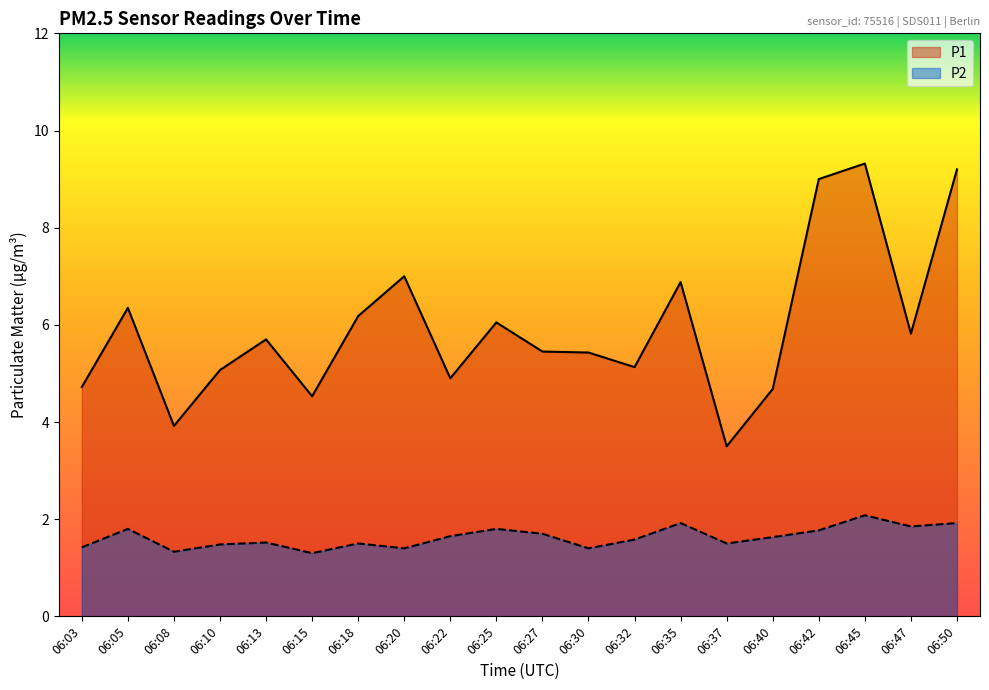

True or false: P2 and P1 cross at least once.

False